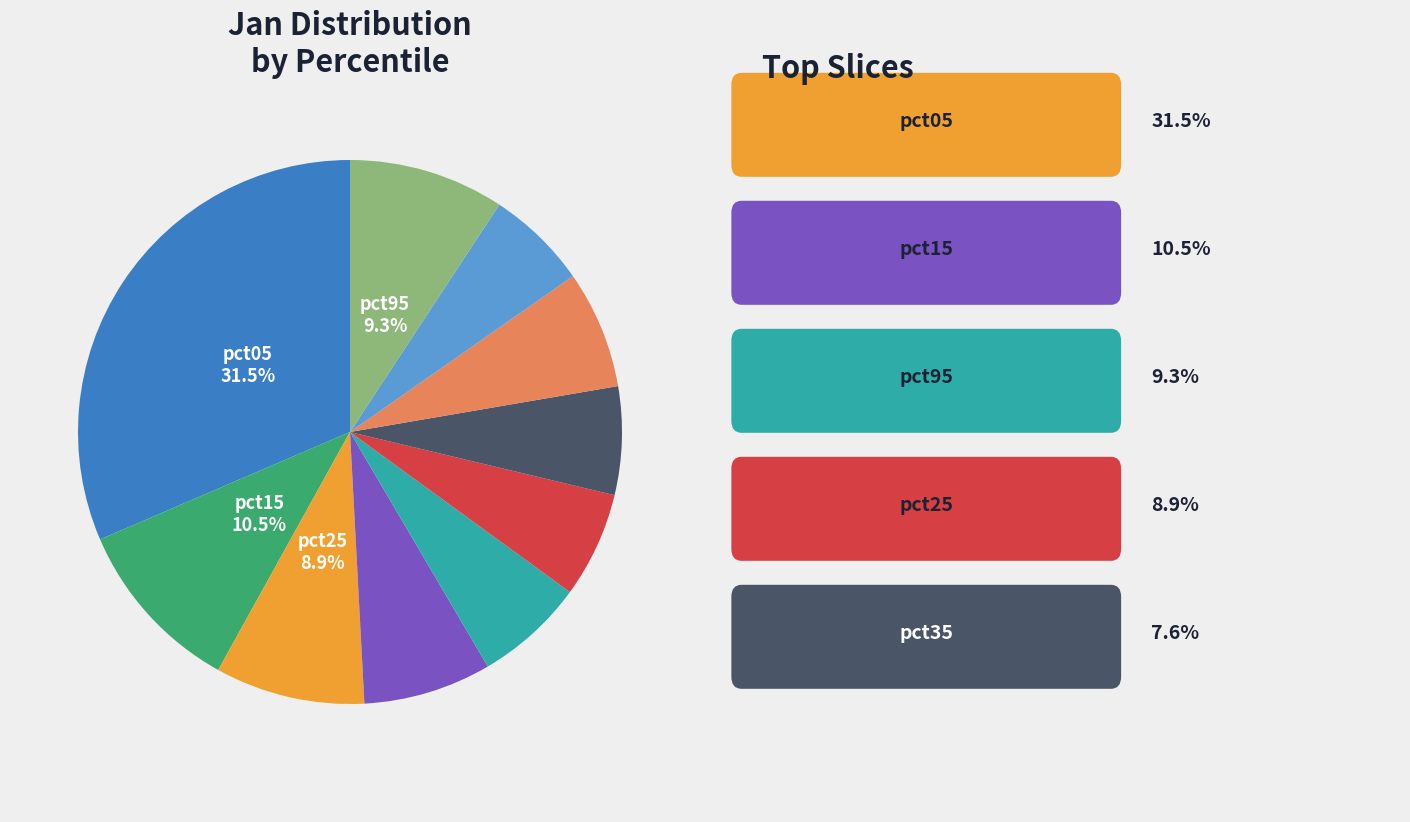

How many segments does this pie chart have?

10